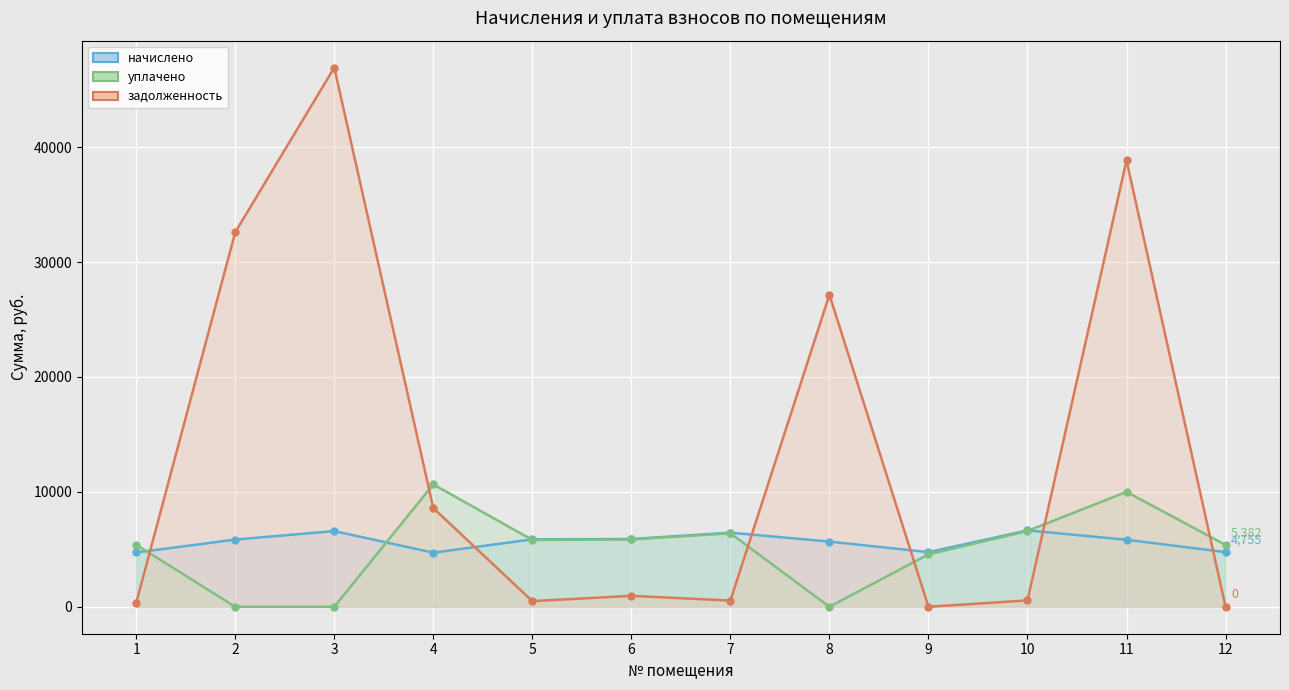

How many intersections are there between уплачено and начислено?

4